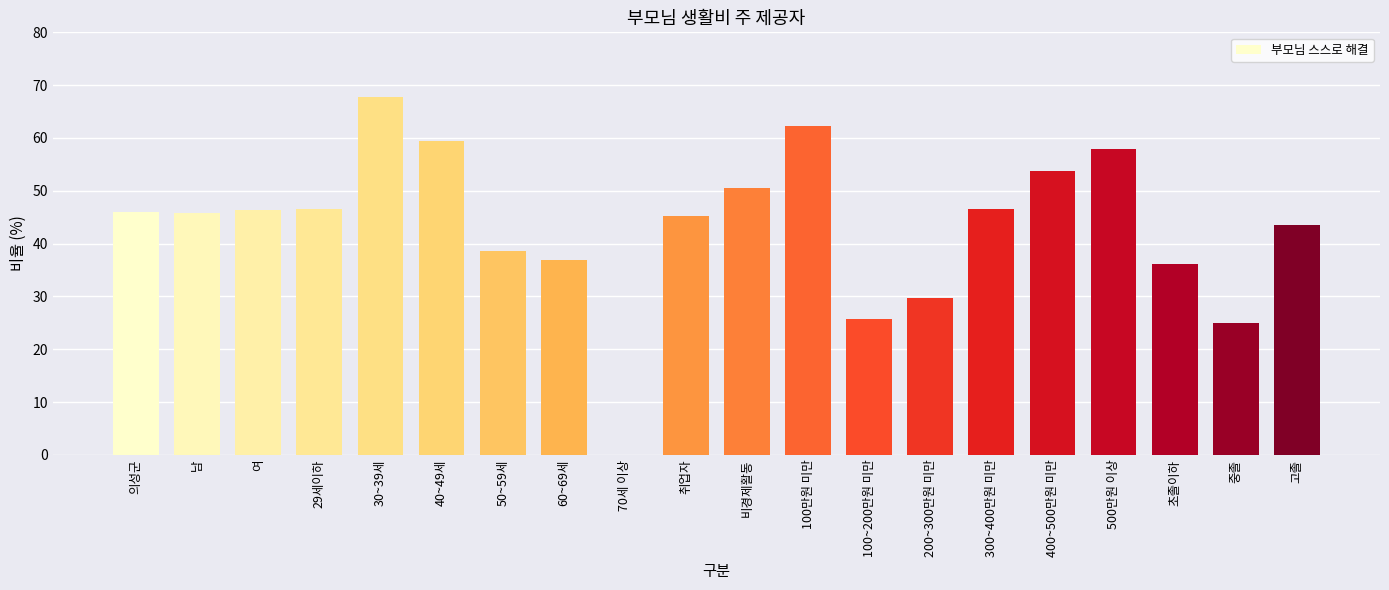

What is the difference between the values at 남 and 초졸이하?

9.8